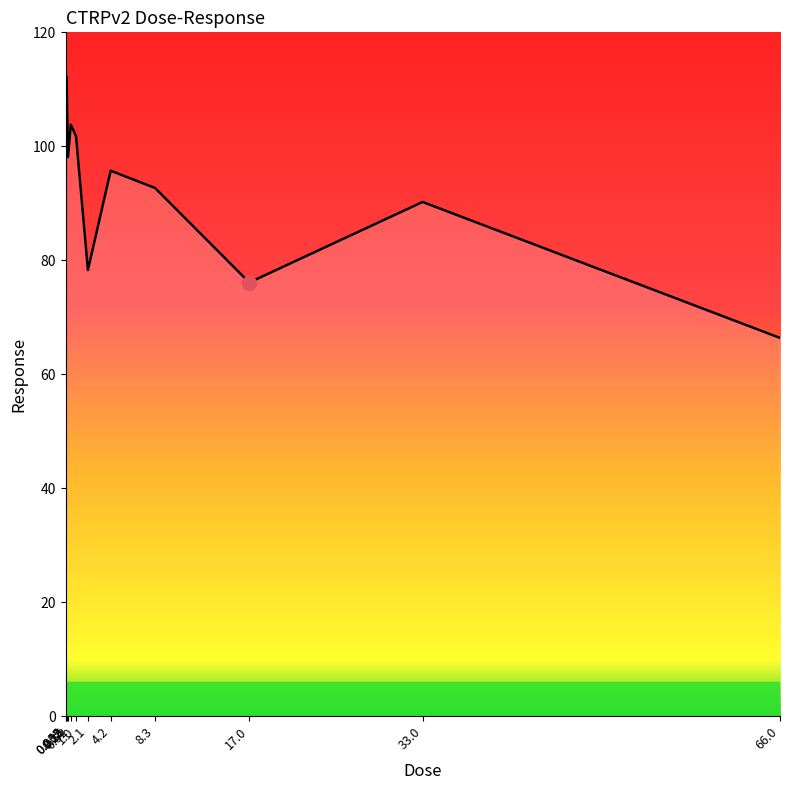

True or false: the data has more than 1 interior local peaks.

True